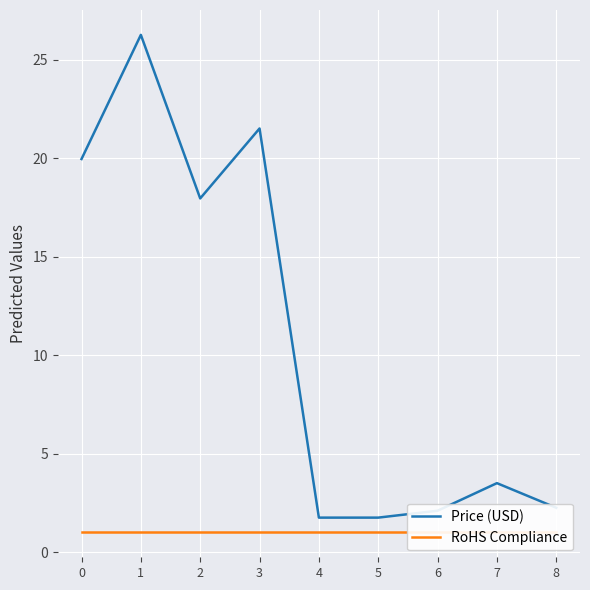

Reading left to right, transcribe all the data shown in this chart.

Price (USD): 19.9	26.2	17.9	21.5	1.8	1.8	2.1	3.5	2.2
RoHS Compliance: 1.0	1.0	1.0	1.0	1.0	1.0	1.0	1.0	1.0